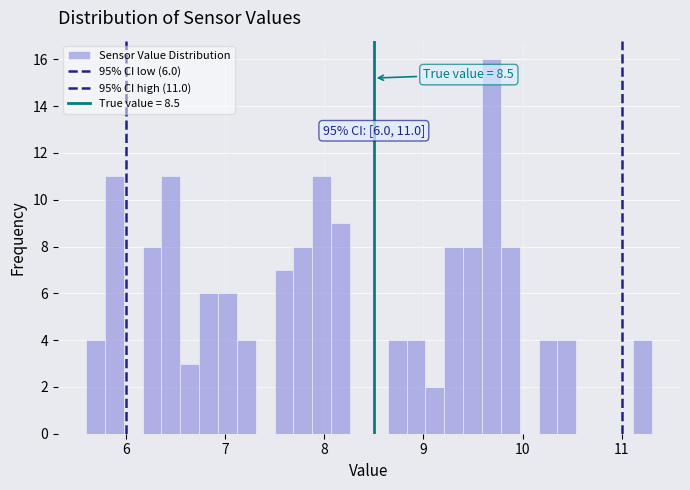

Read against the x-axis, roughly where is the centre of the tallest bar?

9.7